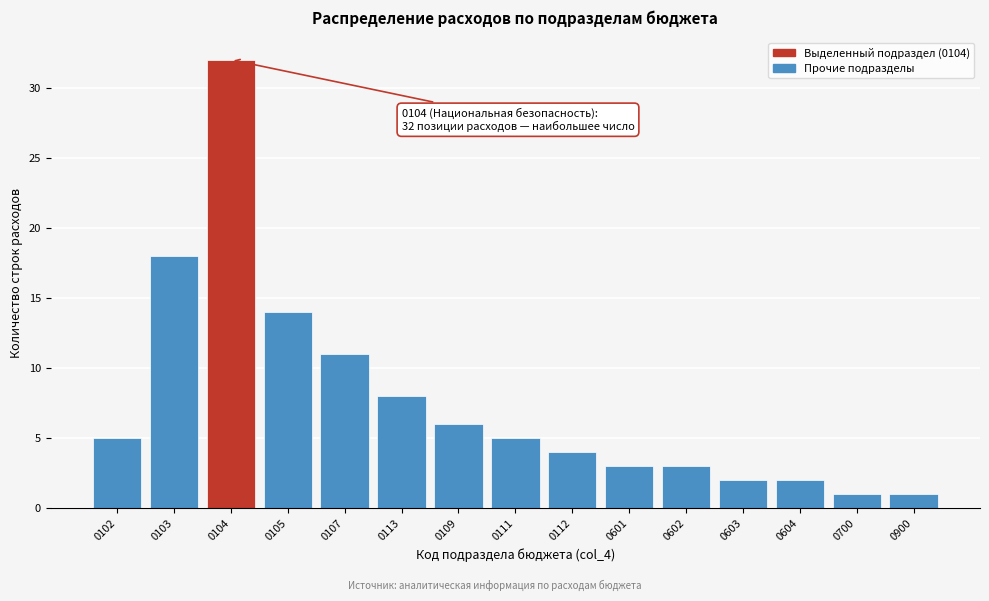

Reading left to right, extract all data points from this chart.

5	18	32	14	11	8	6	5	4	3	3	2	2	1	1